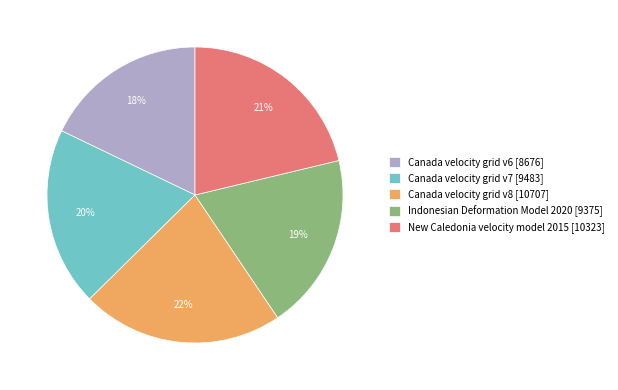

How many segments does this pie chart have?

5